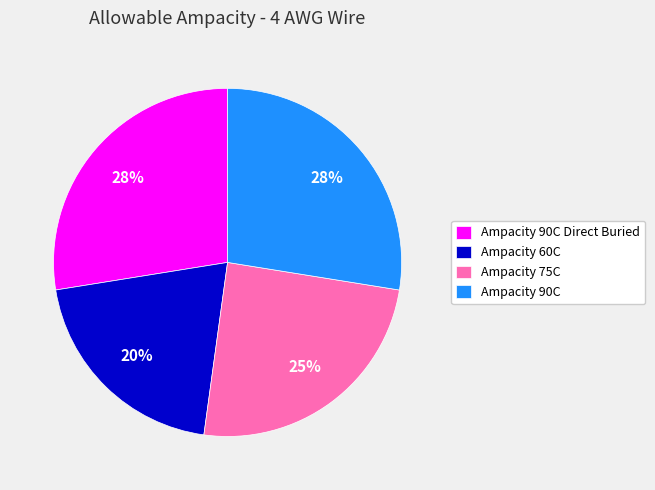

Which slice is the smallest?

Ampacity 60C